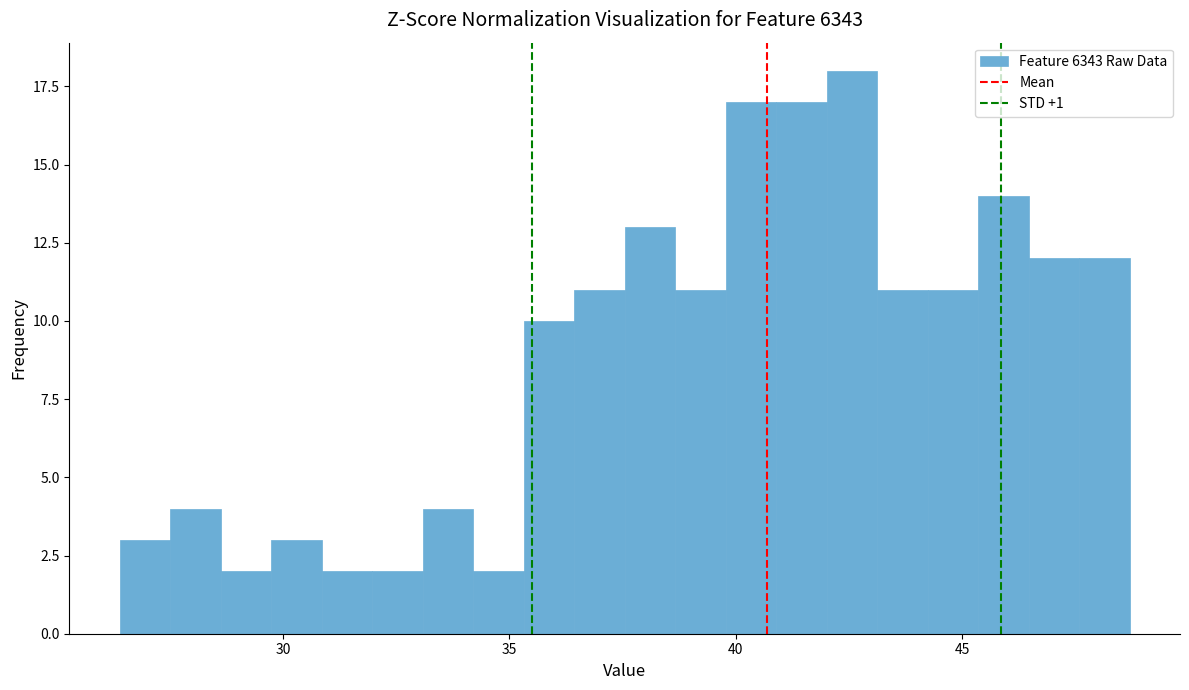

Read against the x-axis, roughly where is the centre of the tallest bar?

42.5